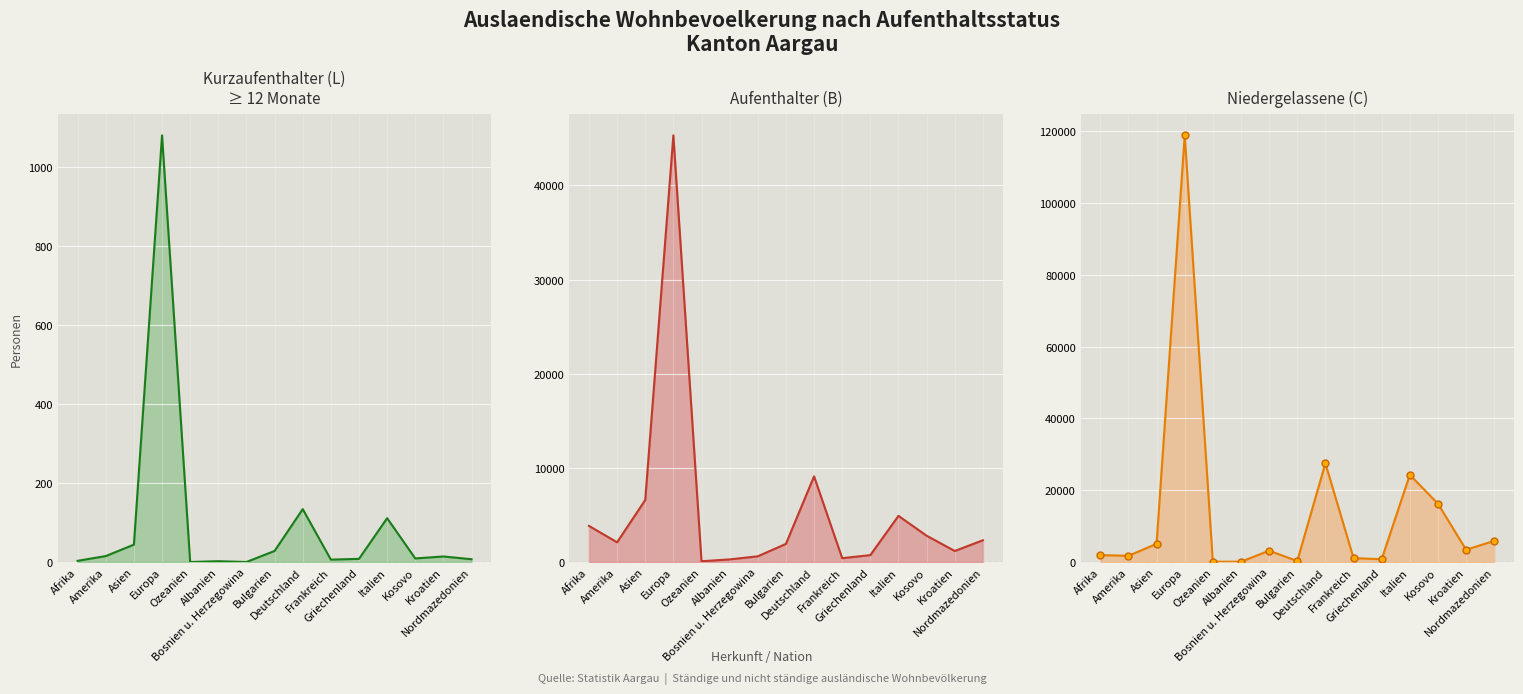

Which category has the highest value in the Niedergelassene (C) Total series?

Europa